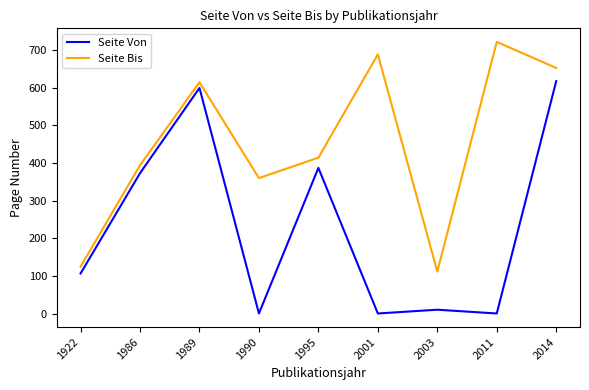

True or false: Seite Von has a value of 783 at 1989.

False